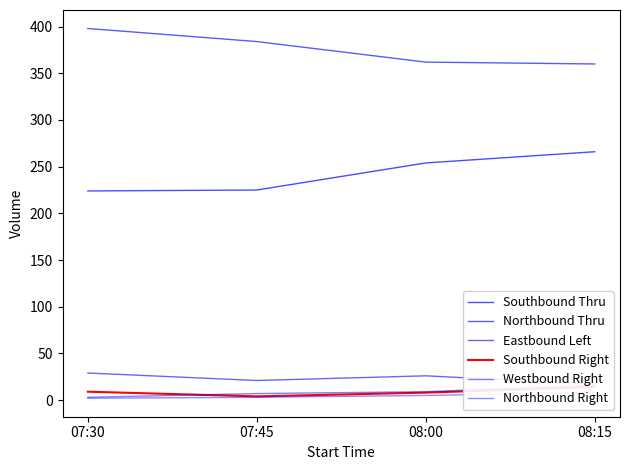

True or false: Southbound Thru and Southbound Right intersect in this chart.

False